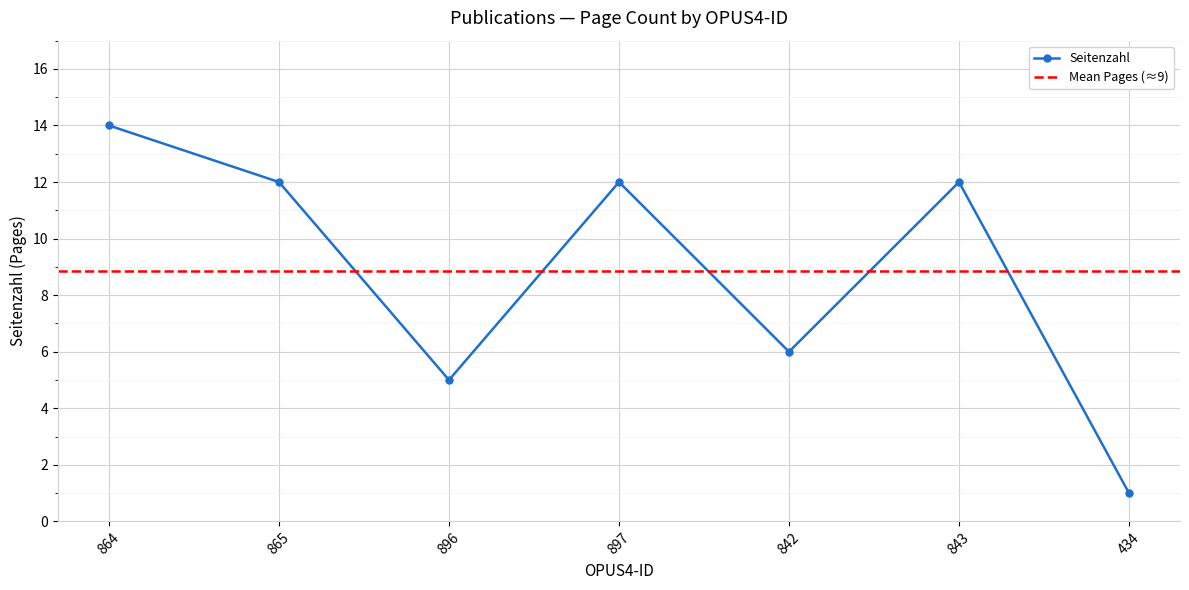

True or false: the data has more than 2 interior local peaks.

False